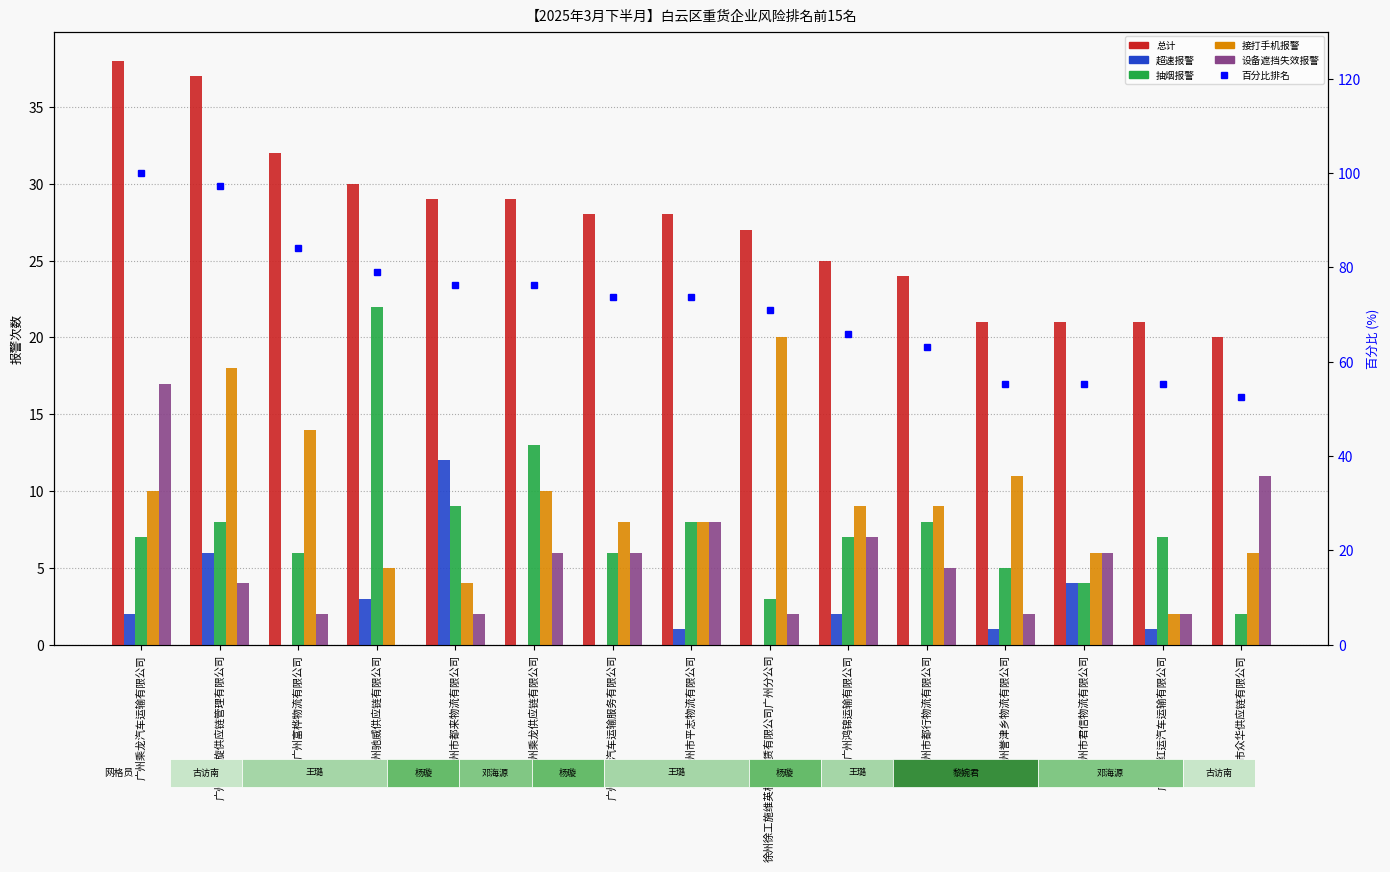

Reading left to right, transcribe all the data shown in this chart.

总计: 广州乘龙汽车运输有限公司=38.0	广州市广旋供应链管理有限公司=37.0	广州富桦物流有限公司=32.0	广州驰威供应链有限公司=30.0	广州市都来物流有限公司=29.0	广州乘龙供应链有限公司=29.0	广州行运汽车运输服务有限公司=28.0	广州市平志物流有限公司=28.0	徐州徐工施维英机械租赁有限公司广州分公司=27.0	广州鸿锦运输有限公司=25.0	广州市都行物流有限公司=24.0	广州誉津乡物流有限公司=21.0	广州市君信物流有限公司=21.0	广州市红运汽车运输有限公司=21.0	广州市众华供应链有限公司=20.0
超速报警: 广州乘龙汽车运输有限公司=2.0	广州市广旋供应链管理有限公司=6.0	广州富桦物流有限公司=0.0	广州驰威供应链有限公司=3.0	广州市都来物流有限公司=12.0	广州乘龙供应链有限公司=0.0	广州行运汽车运输服务有限公司=0.0	广州市平志物流有限公司=1.0	徐州徐工施维英机械租赁有限公司广州分公司=0.0	广州鸿锦运输有限公司=2.0	广州市都行物流有限公司=0.0	广州誉津乡物流有限公司=1.0	广州市君信物流有限公司=4.0	广州市红运汽车运输有限公司=1.0	广州市众华供应链有限公司=0.0
抽烟报警: 广州乘龙汽车运输有限公司=7.0	广州市广旋供应链管理有限公司=8.0	广州富桦物流有限公司=6.0	广州驰威供应链有限公司=22.0	广州市都来物流有限公司=9.0	广州乘龙供应链有限公司=13.0	广州行运汽车运输服务有限公司=6.0	广州市平志物流有限公司=8.0	徐州徐工施维英机械租赁有限公司广州分公司=3.0	广州鸿锦运输有限公司=7.0	广州市都行物流有限公司=8.0	广州誉津乡物流有限公司=5.0	广州市君信物流有限公司=4.0	广州市红运汽车运输有限公司=7.0	广州市众华供应链有限公司=2.0
接打手机报警: 广州乘龙汽车运输有限公司=10.0	广州市广旋供应链管理有限公司=18.0	广州富桦物流有限公司=14.0	广州驰威供应链有限公司=5.0	广州市都来物流有限公司=4.0	广州乘龙供应链有限公司=10.0	广州行运汽车运输服务有限公司=8.0	广州市平志物流有限公司=8.0	徐州徐工施维英机械租赁有限公司广州分公司=20.0	广州鸿锦运输有限公司=9.0	广州市都行物流有限公司=9.0	广州誉津乡物流有限公司=11.0	广州市君信物流有限公司=6.0	广州市红运汽车运输有限公司=2.0	广州市众华供应链有限公司=6.0
设备遮挡失效报警: 广州乘龙汽车运输有限公司=17.0	广州市广旋供应链管理有限公司=4.0	广州富桦物流有限公司=2.0	广州驰威供应链有限公司=0.0	广州市都来物流有限公司=2.0	广州乘龙供应链有限公司=6.0	广州行运汽车运输服务有限公司=6.0	广州市平志物流有限公司=8.0	徐州徐工施维英机械租赁有限公司广州分公司=2.0	广州鸿锦运输有限公司=7.0	广州市都行物流有限公司=5.0	广州誉津乡物流有限公司=2.0	广州市君信物流有限公司=6.0	广州市红运汽车运输有限公司=2.0	广州市众华供应链有限公司=11.0
百分比排名: 广州乘龙汽车运输有限公司=100.0	广州市广旋供应链管理有限公司=97.4	广州富桦物流有限公司=84.2	广州驰威供应链有限公司=78.9	广州市都来物流有限公司=76.3	广州乘龙供应链有限公司=76.3	广州行运汽车运输服务有限公司=73.7	广州市平志物流有限公司=73.7	徐州徐工施维英机械租赁有限公司广州分公司=71.1	广州鸿锦运输有限公司=65.8	广州市都行物流有限公司=63.2	广州誉津乡物流有限公司=55.3	广州市君信物流有限公司=55.3	广州市红运汽车运输有限公司=55.3	广州市众华供应链有限公司=52.6